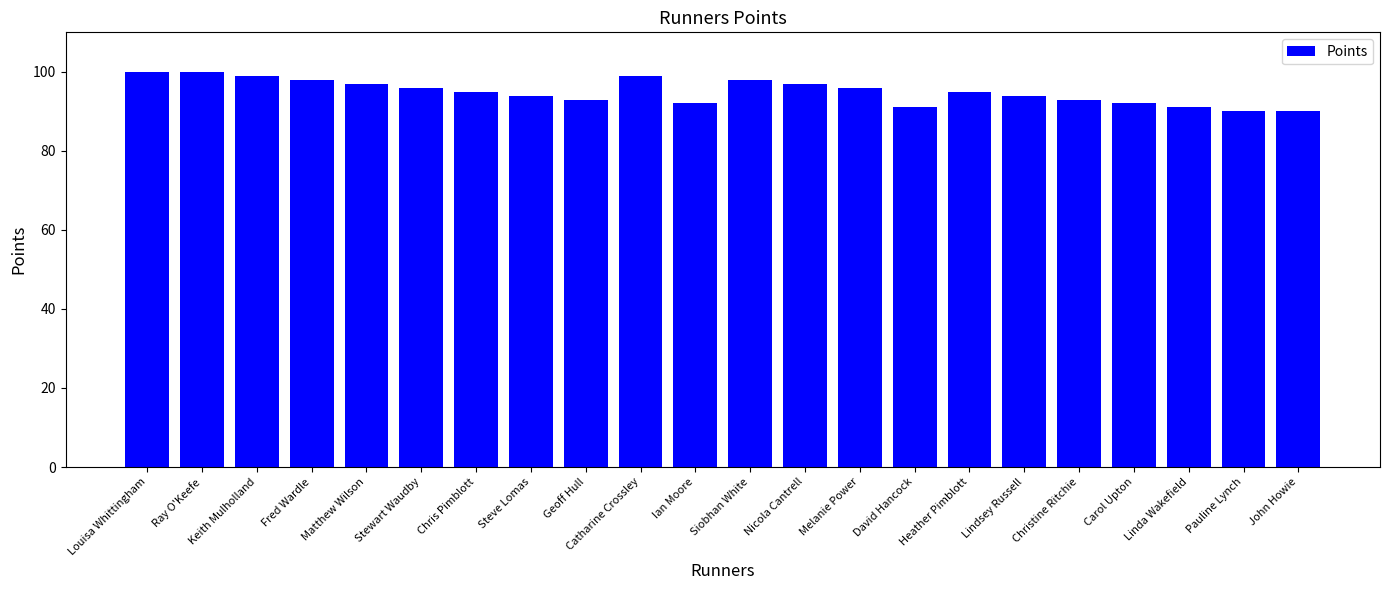

What is the sum of the values at Ian Moore and Fred Wardle?

190